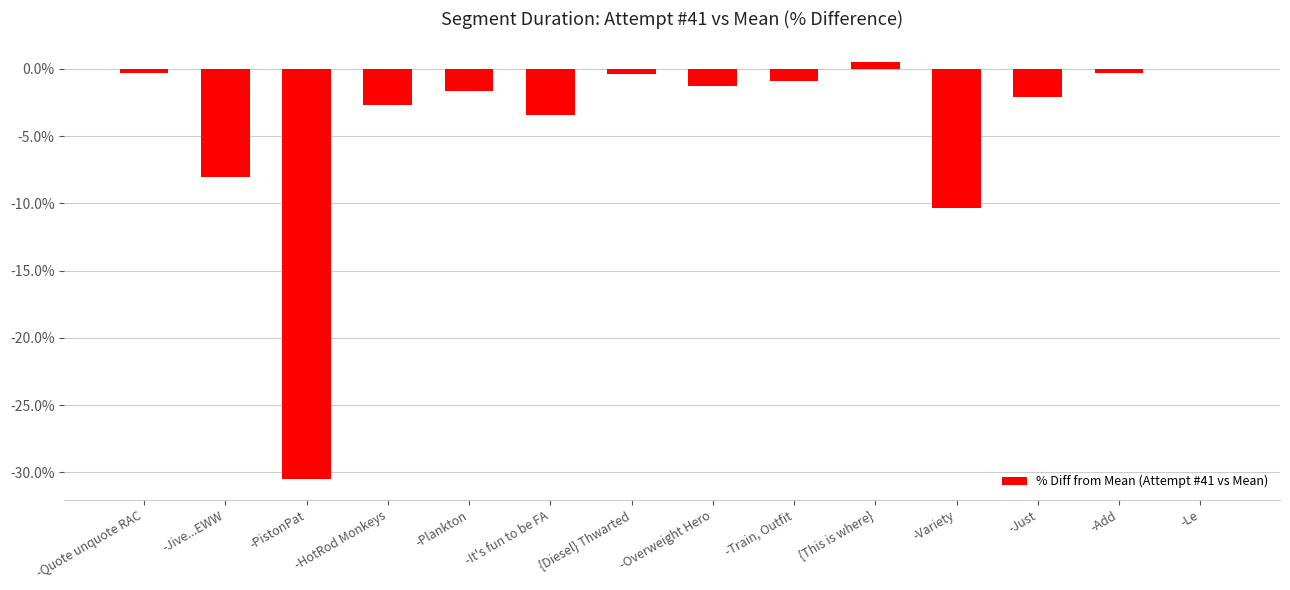

Is it true that the value at -Just is -2.1?

True